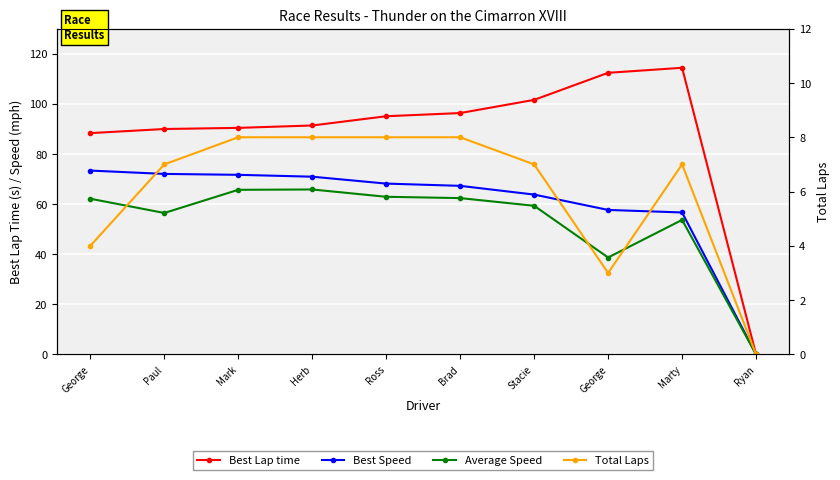

At which category is the sum across all series the highest?

Herb